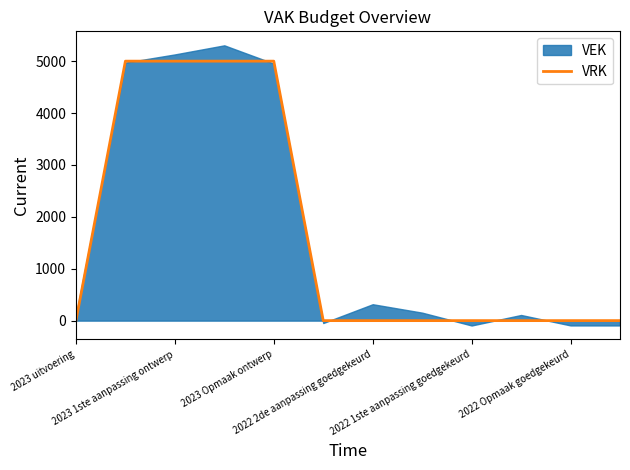

The value at 2022 1ste aanpassing goedgekeurd is 0. True or false?

True